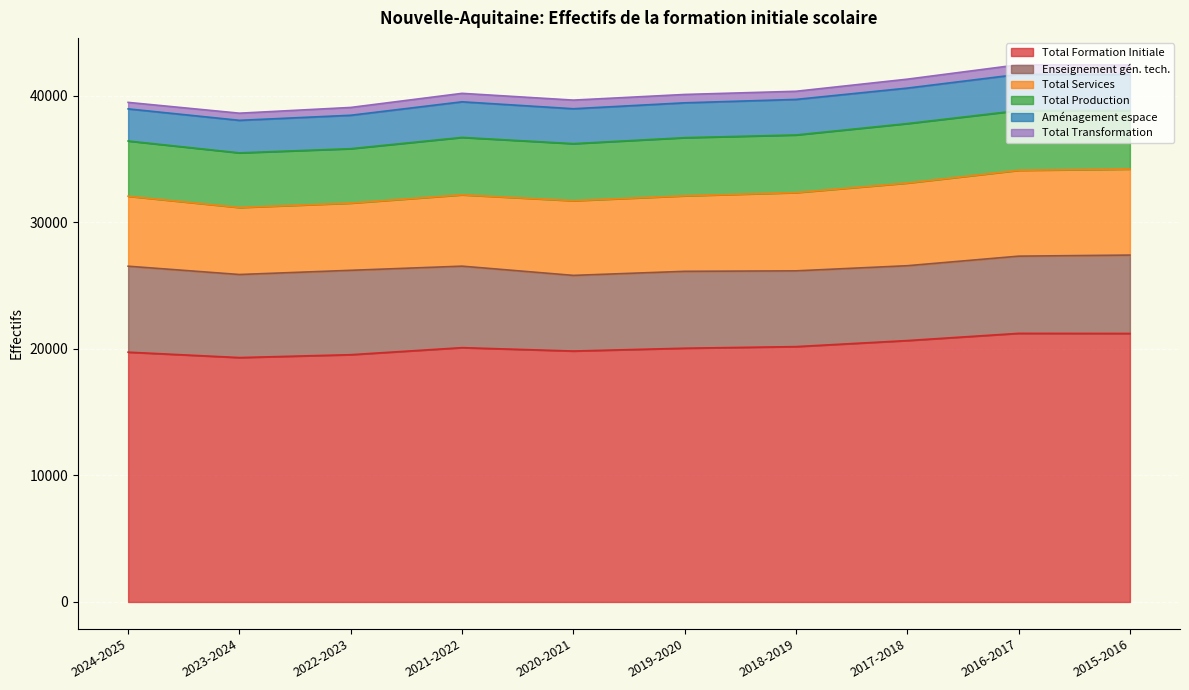

The value of Total Production at 2015-2016 is 6784. True or false?

False